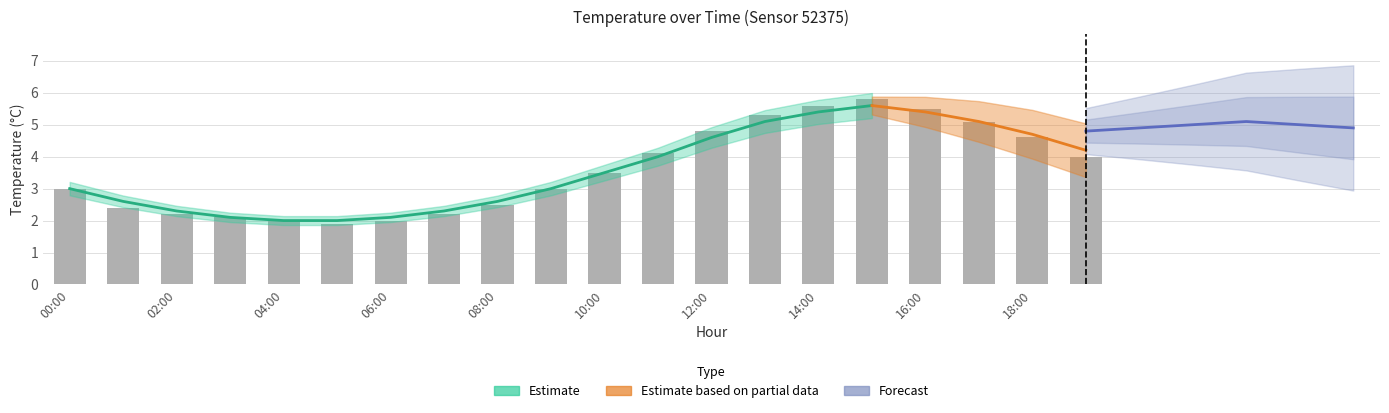

What is the difference between the second highest and second lowest values?

3.6